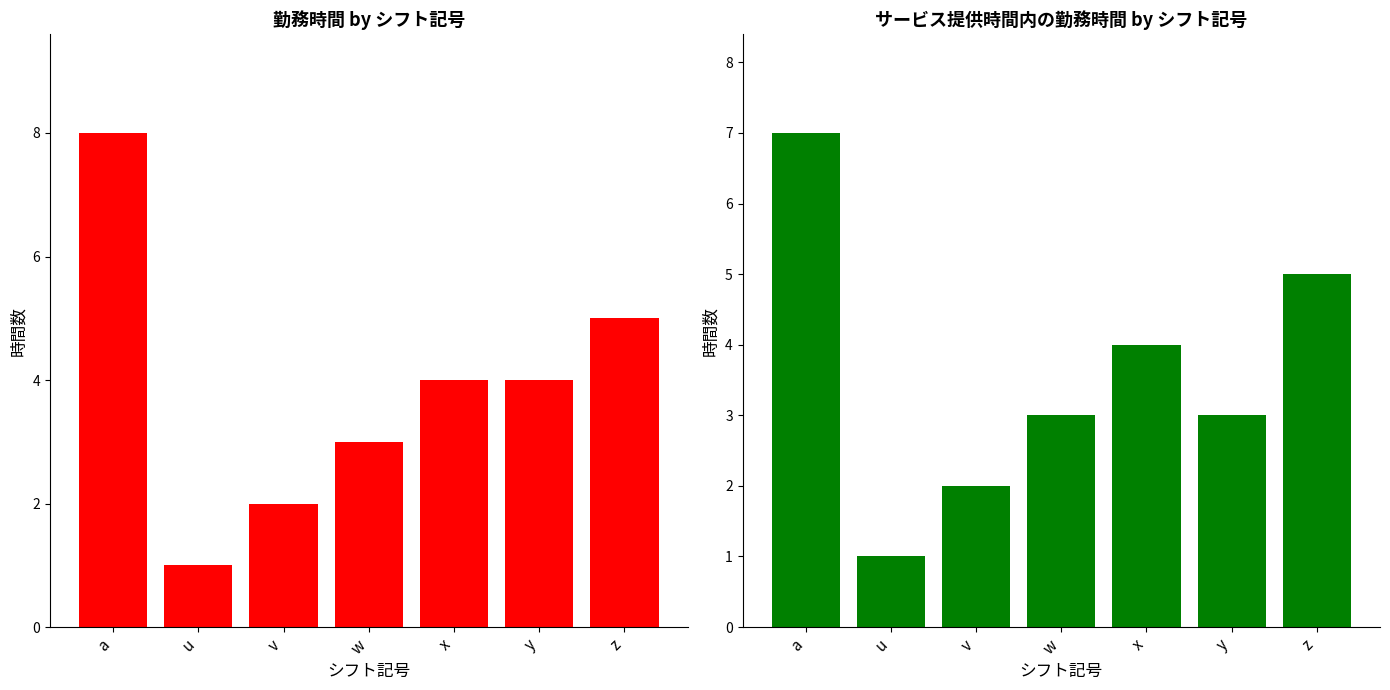

What is the label of the 1st bar from the left?

a